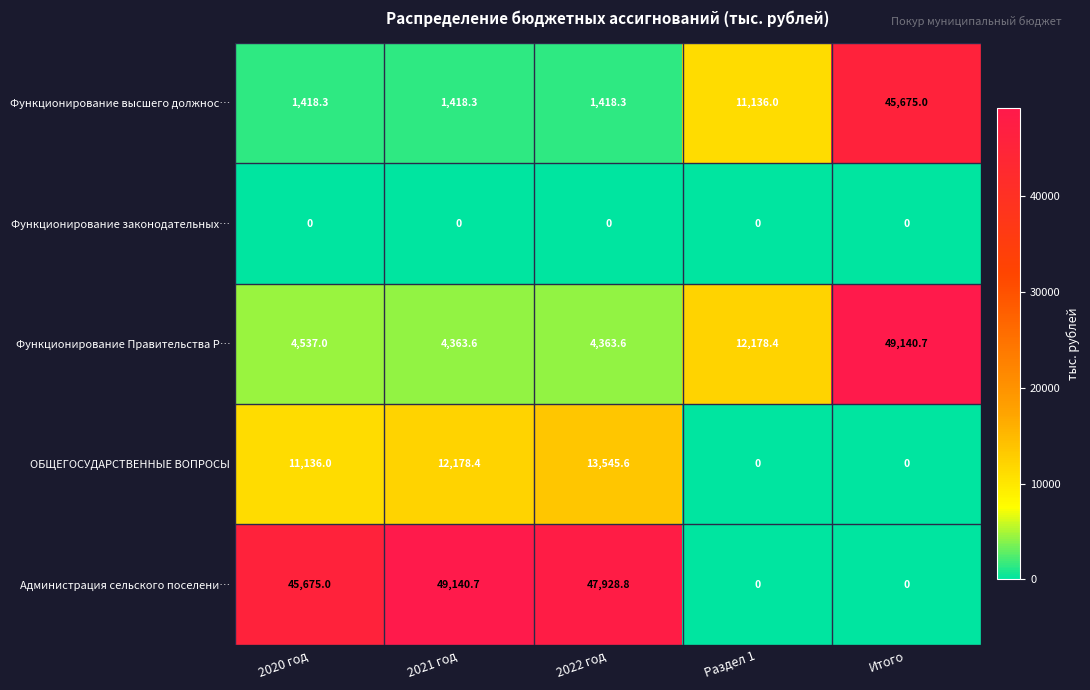

Rank the series at 2022 год from highest to lowest value.

Администрация сельского поселени…, ОБЩЕГОСУДАРСТВЕННЫЕ ВОПРОСЫ, Функционирование Правительства Р…, Функционирование высшего должнос…, Функционирование законодательных…